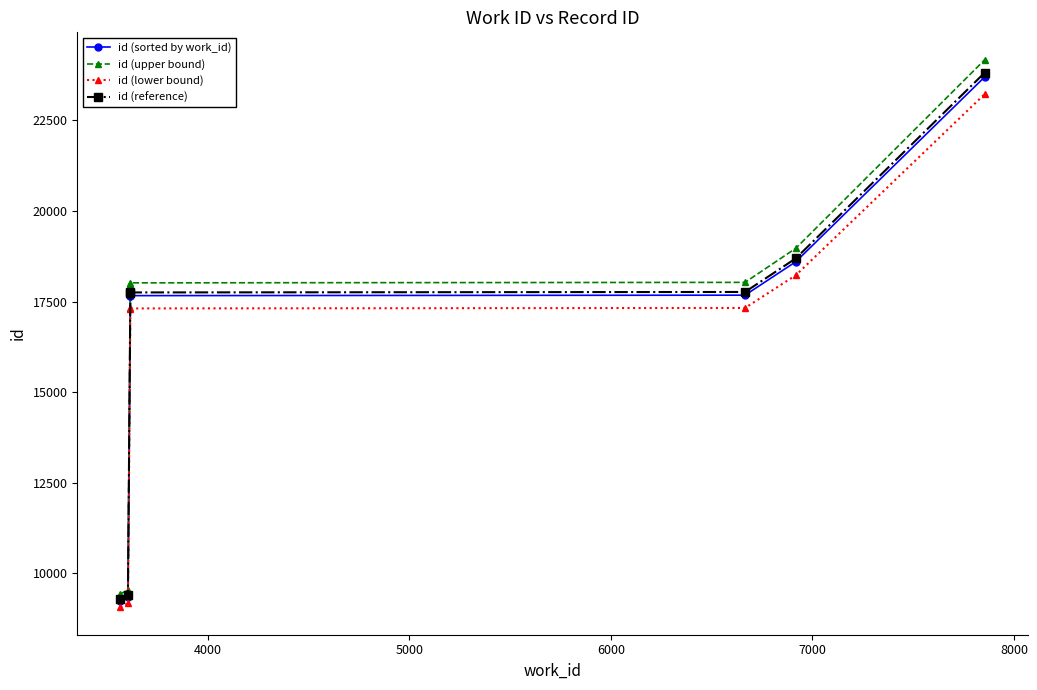

True or false: id (sorted by work_id) has more than 2 points higher than both neighbors.

False